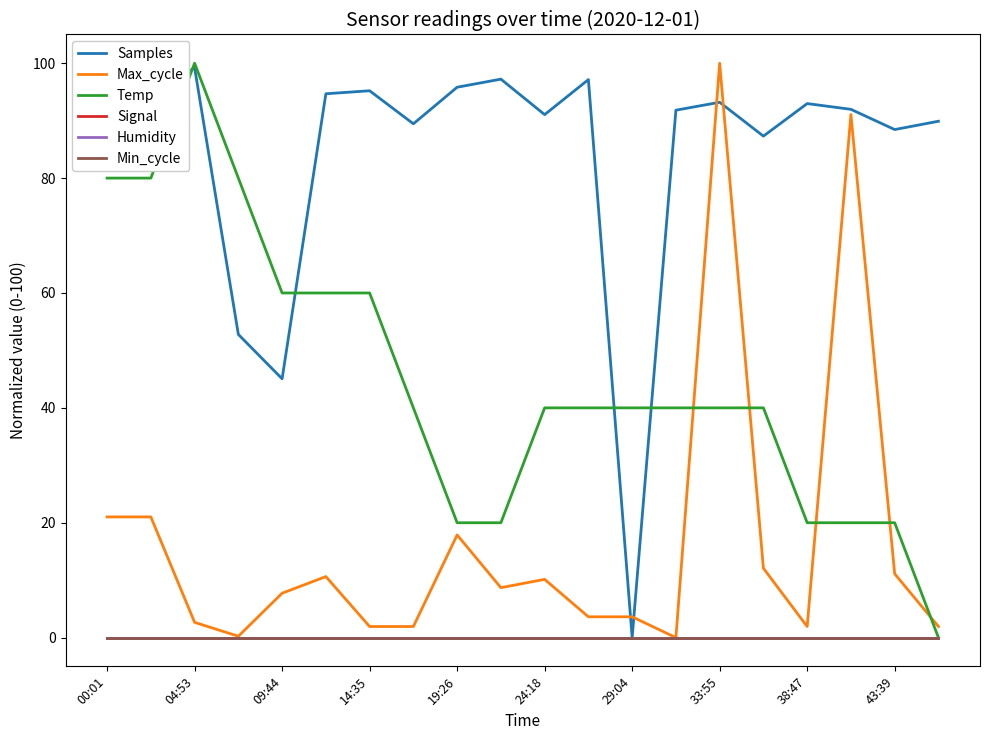

True or false: Signal has a value of 0.0 at 09:44.

True